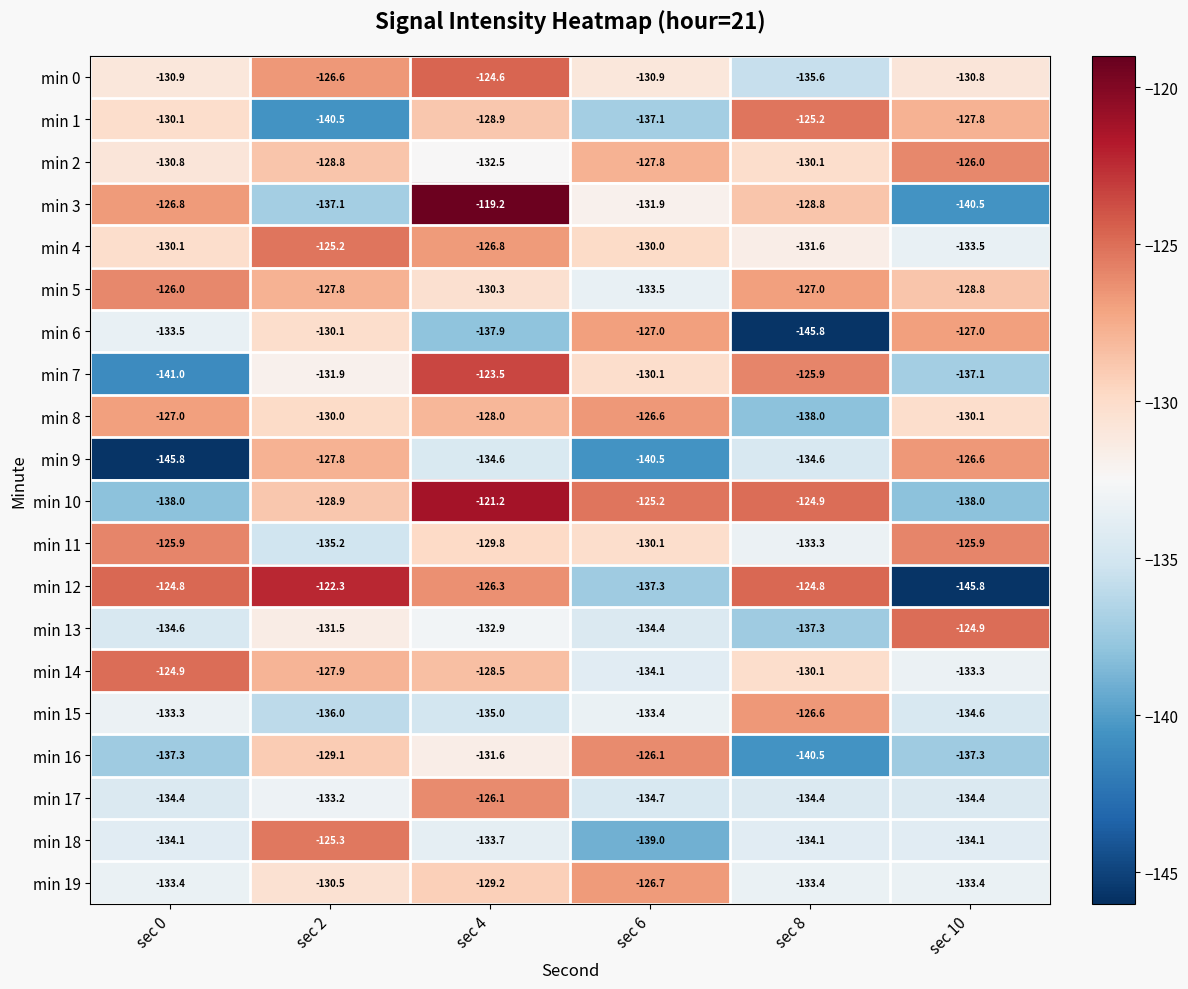

Rank the series at sec 4 from highest to lowest value.

min 3, min 10, min 7, min 0, min 17, min 12, min 4, min 8, min 14, min 1, min 19, min 11, min 5, min 16, min 2, min 13, min 18, min 9, min 15, min 6